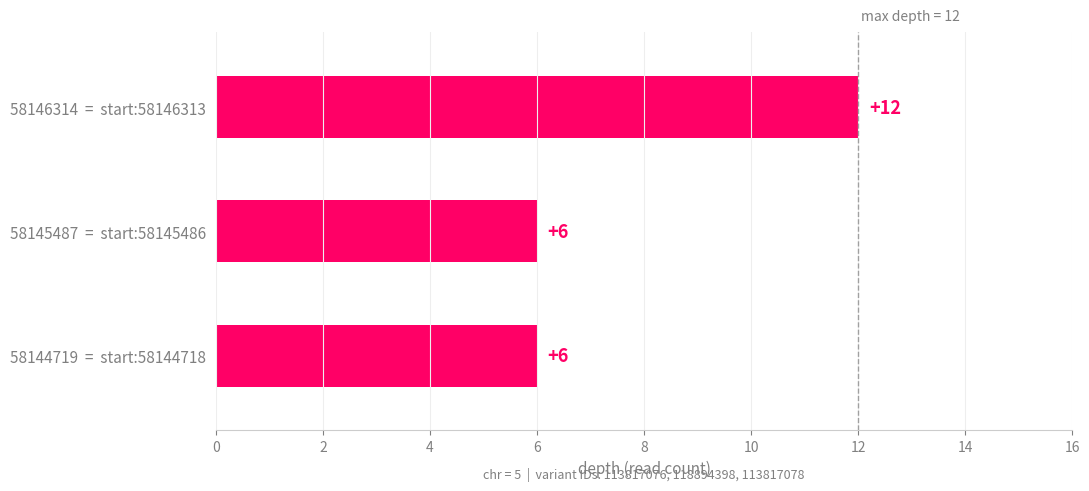

Is it true that the value at 58146314  =  start:58146313 is 3?

False